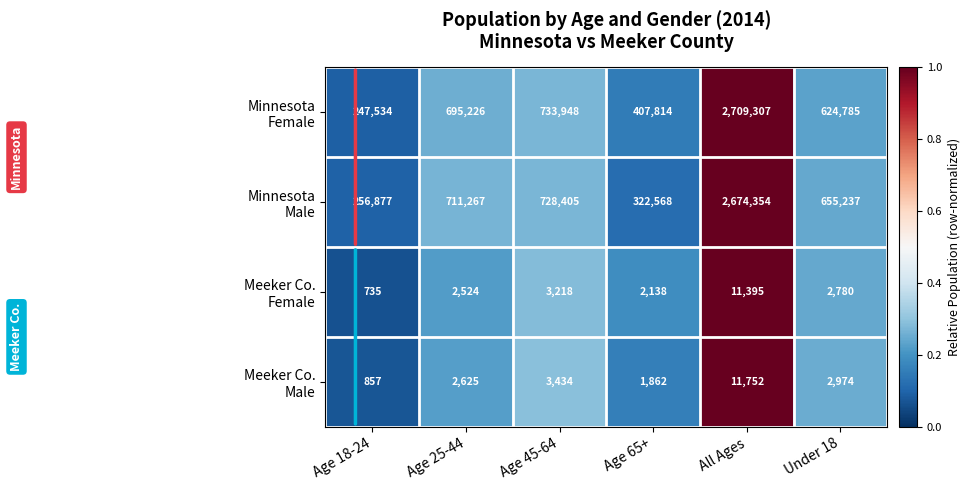

What is the difference between the highest and lowest values at Age 65+?

405952